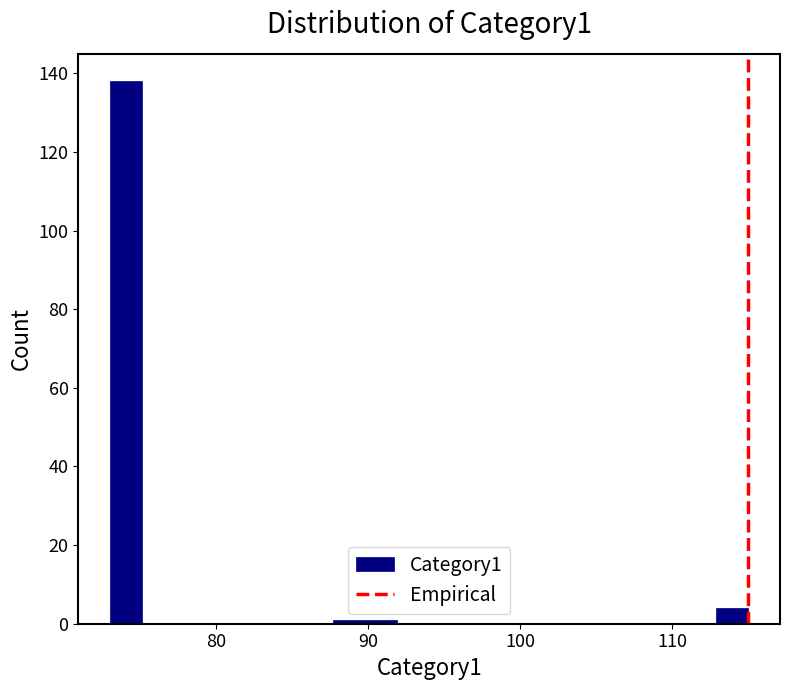

Around what value on the x-axis is the tallest bar? Give the approximate position of its centre, as read against the axis.

74